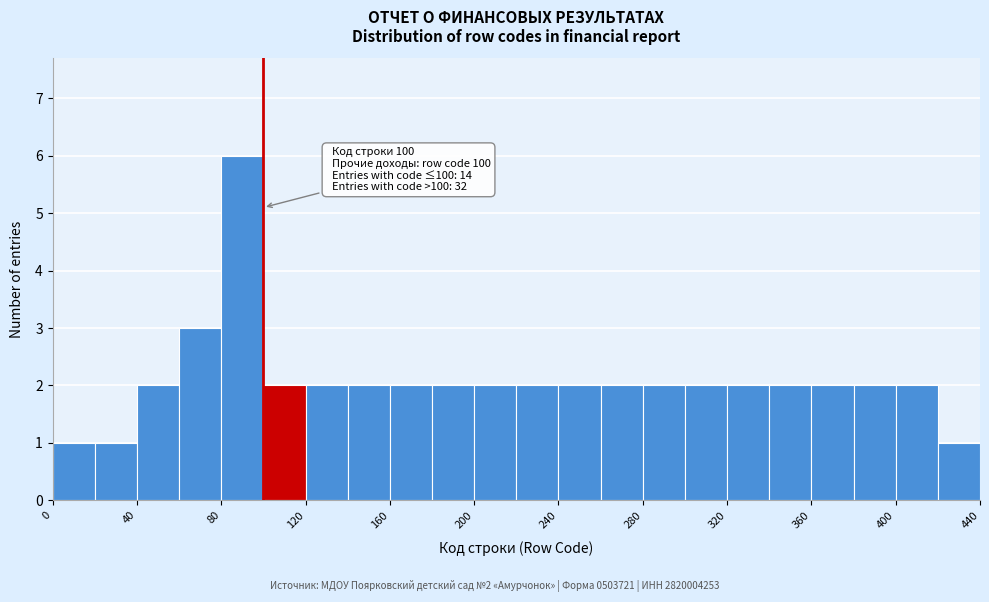

Which range on the x-axis has the tallest bar?

80 to 100